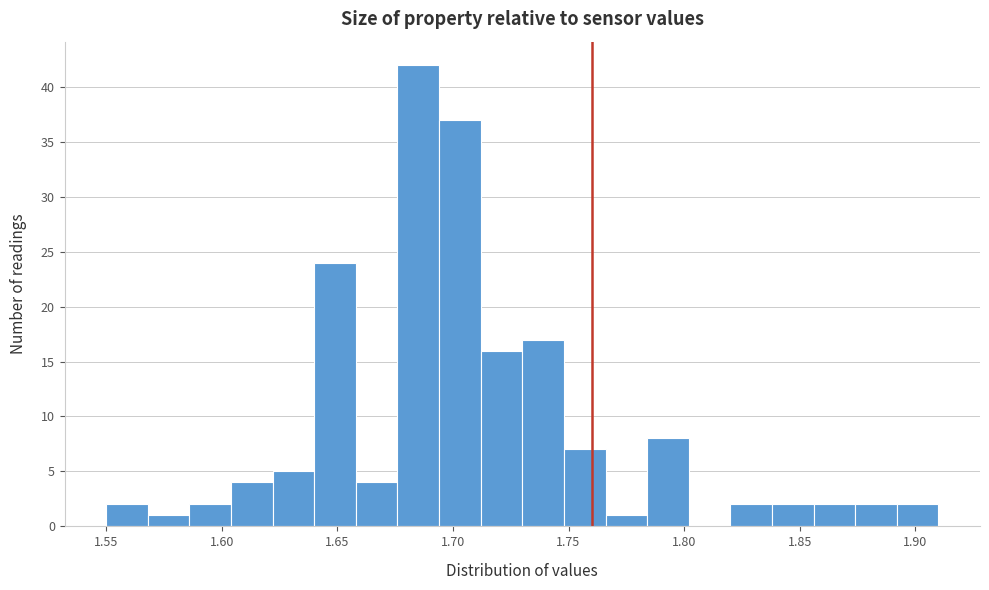

Around what value on the x-axis is the tallest bar? Give the approximate position of its centre, as read against the axis.

1.685